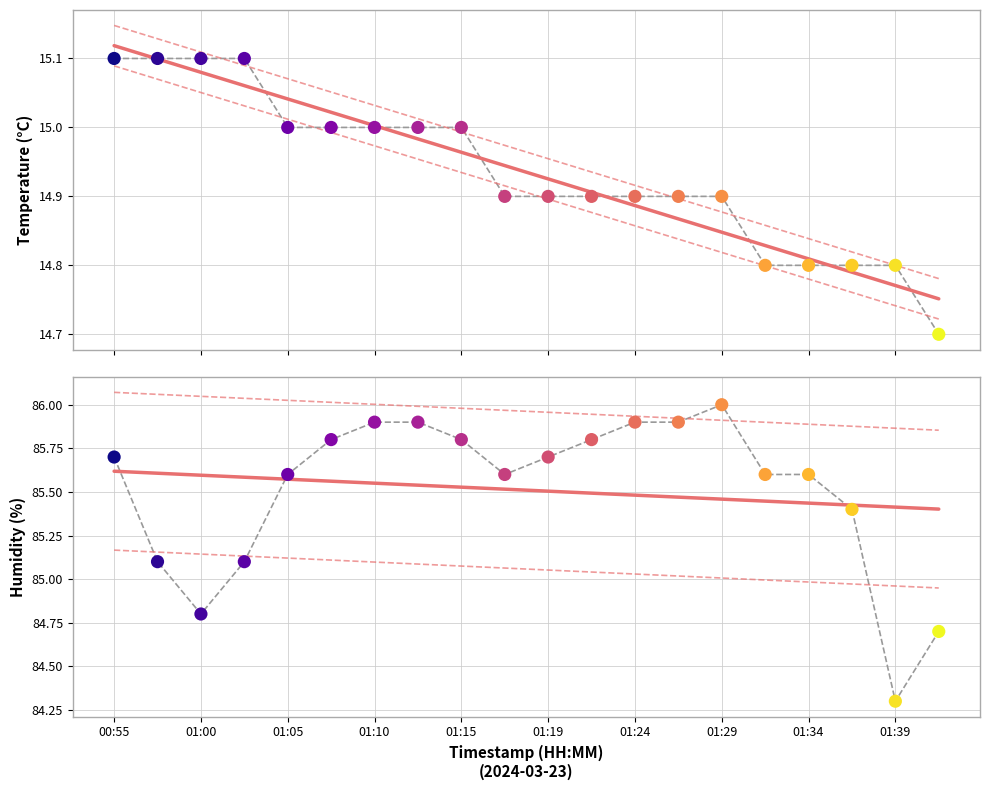

What is the total value across all series at 01:24?

100.8